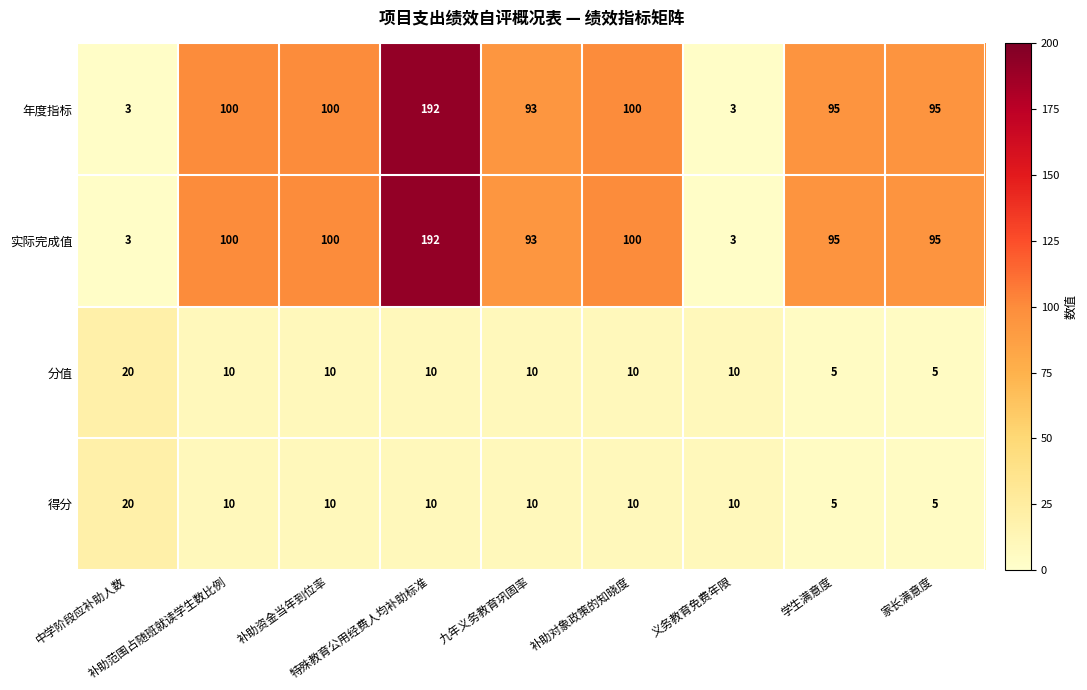

What is the difference between the maximum and minimum values in the 得分 series?

15